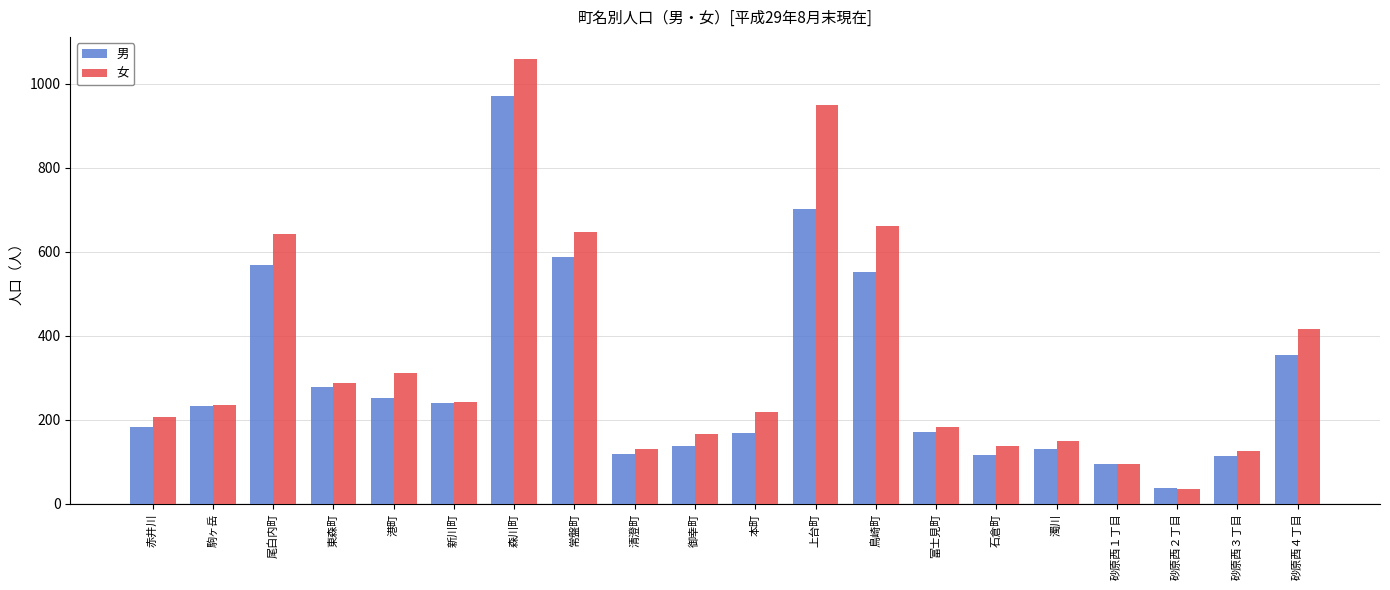

What is the minimum value shown in the chart?

34